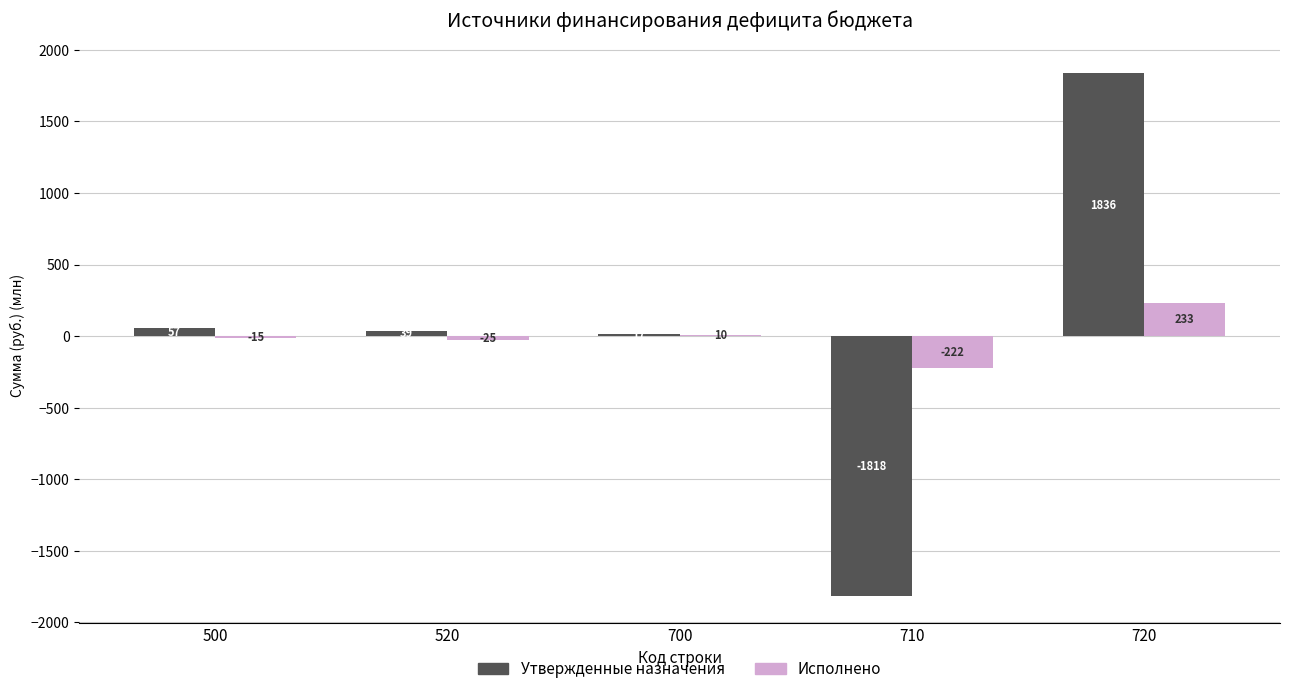

What is the spread (max minus min) of values at 700?

7.0